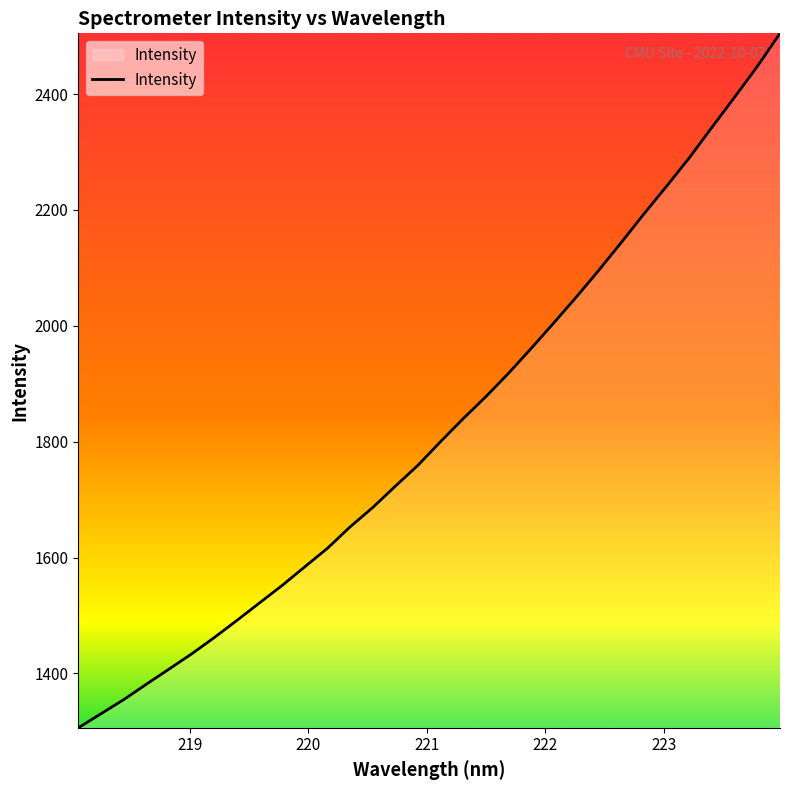

What is the greatest value displayed?

2504.7